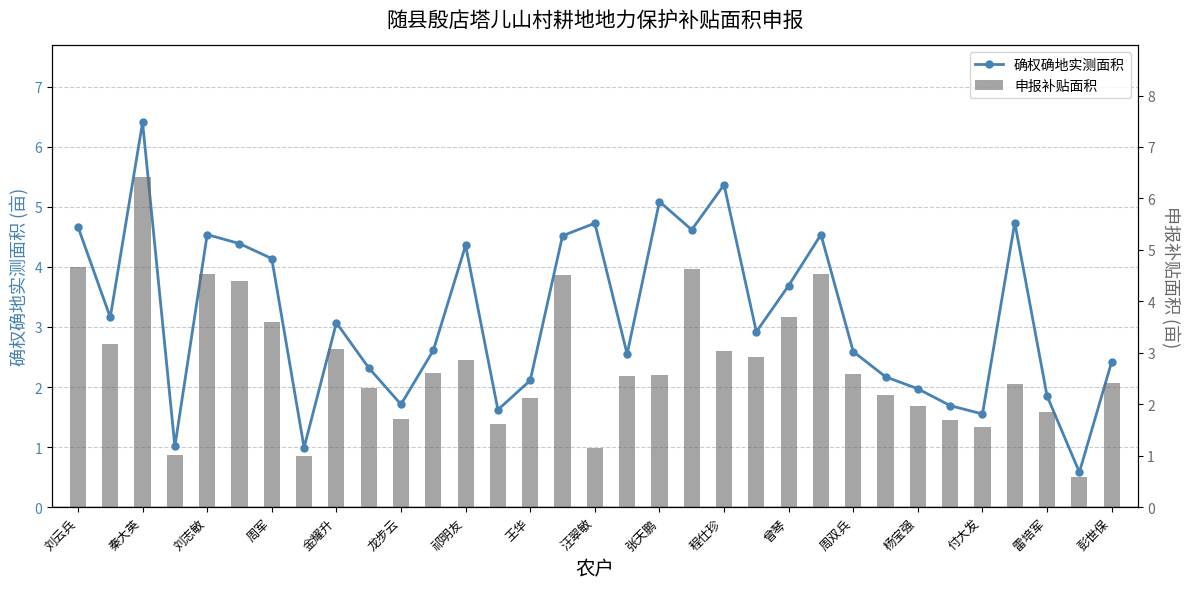

Is it true that 确权确地实测面积 equals 3.2 at 王华?

False